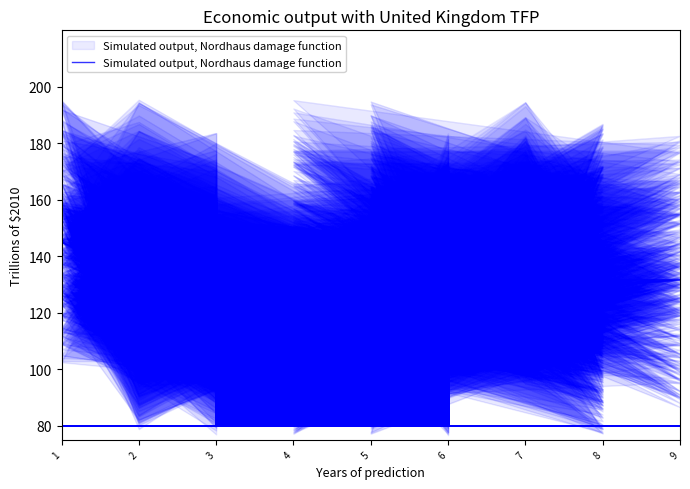

What is the value of the 9th point from the left?

123.3